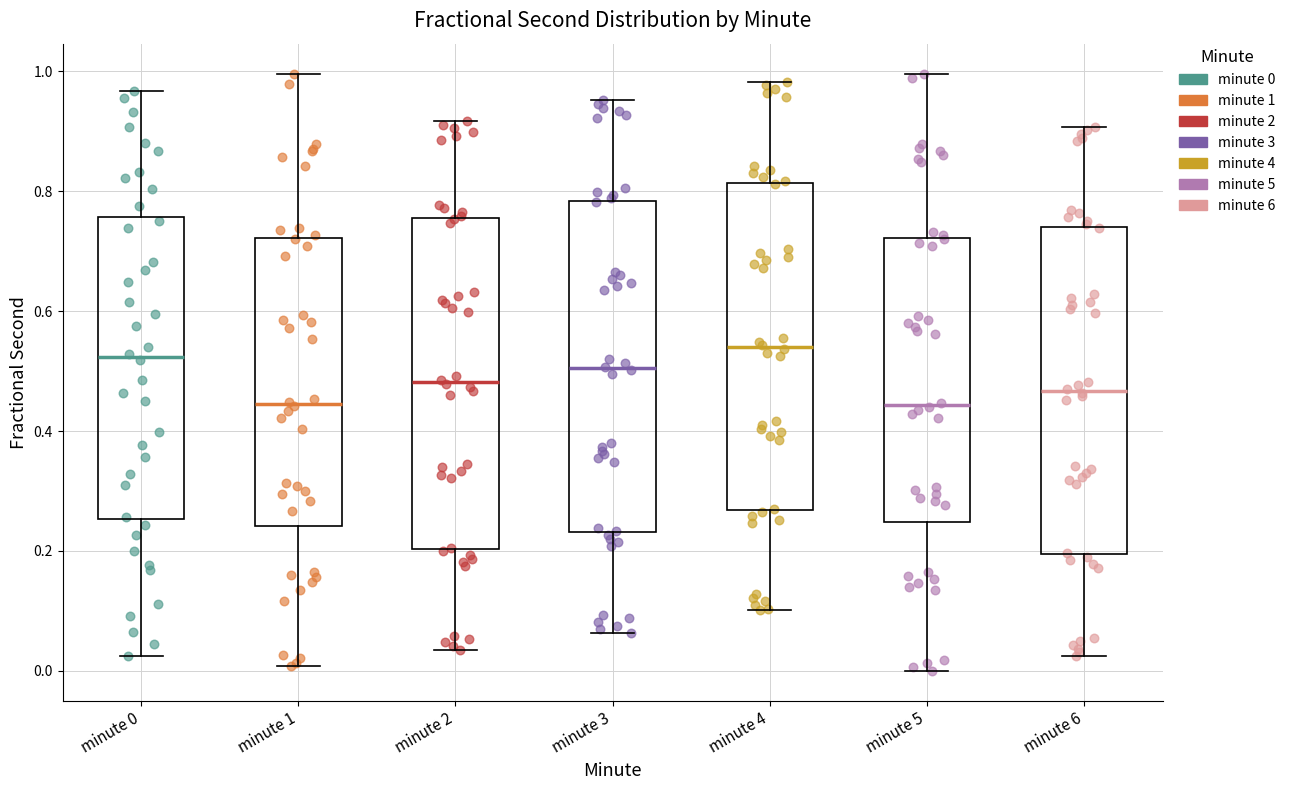

Where is the upper edge of the box for minute 0 on the y-axis? The values are not printed on the chart, so give them approximately, as read against the axis.

0.76